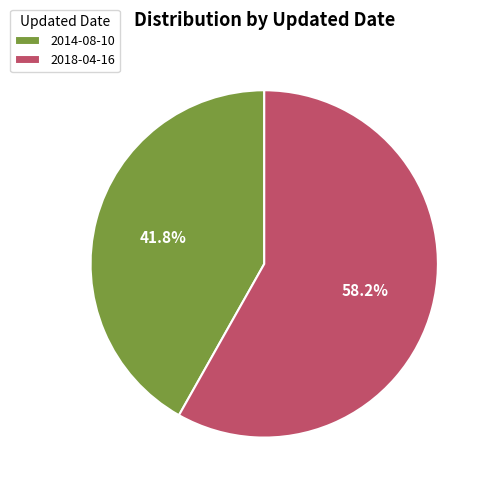

Which slice is the smallest?

2014-08-10